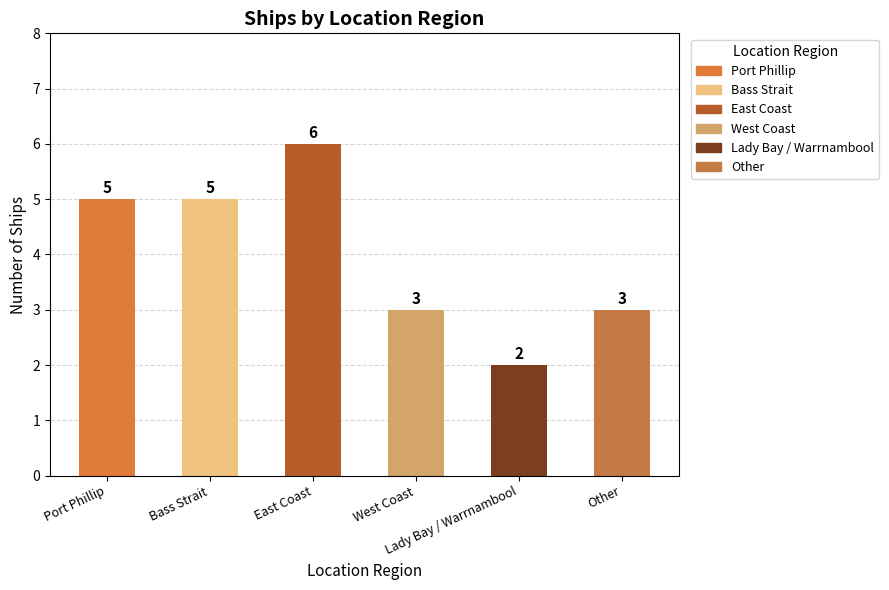

Between Lady Bay / Warrnambool and East Coast, which is larger?

East Coast